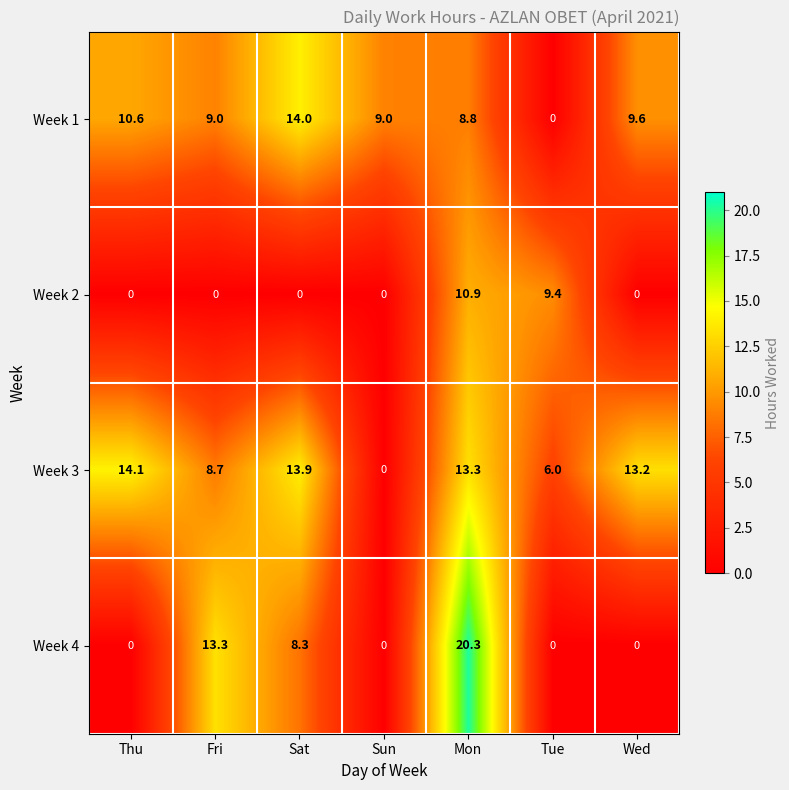

Reading right to left, list all the values displayed in this chart.

Week 1: 9.6	0.0	8.8	9.0	14.0	9.0	10.6
Week 2: 0.0	9.4	10.9	0.0	0.0	0.0	0.0
Week 3: 13.2	6.0	13.3	0.0	13.9	8.7	14.1
Week 4: 0.0	0.0	20.3	0.0	8.3	13.3	0.0